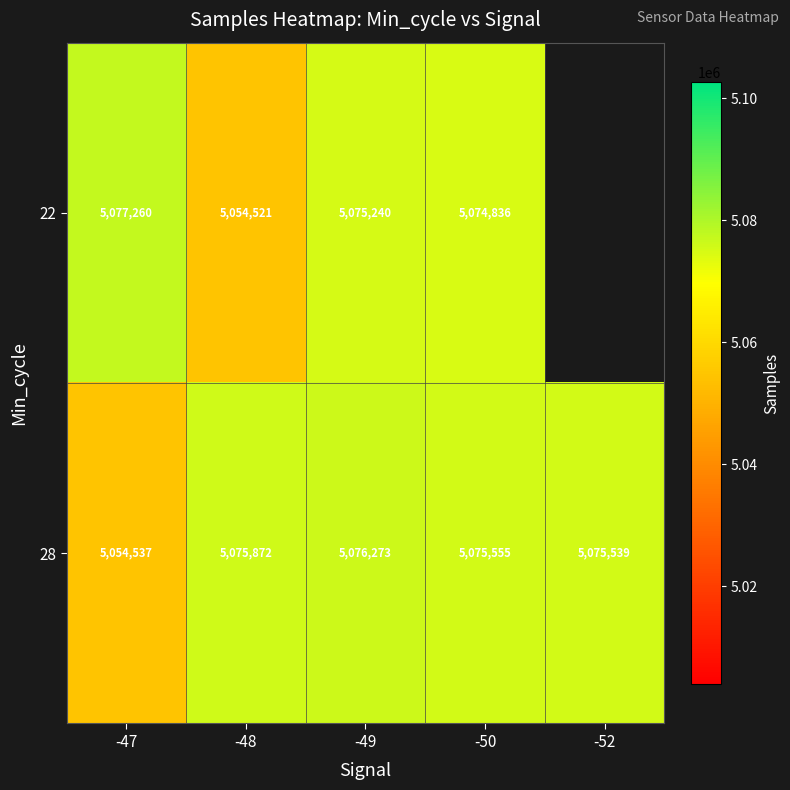

Is the value of 22 at -50 greater than the value of 28 at -48?

No